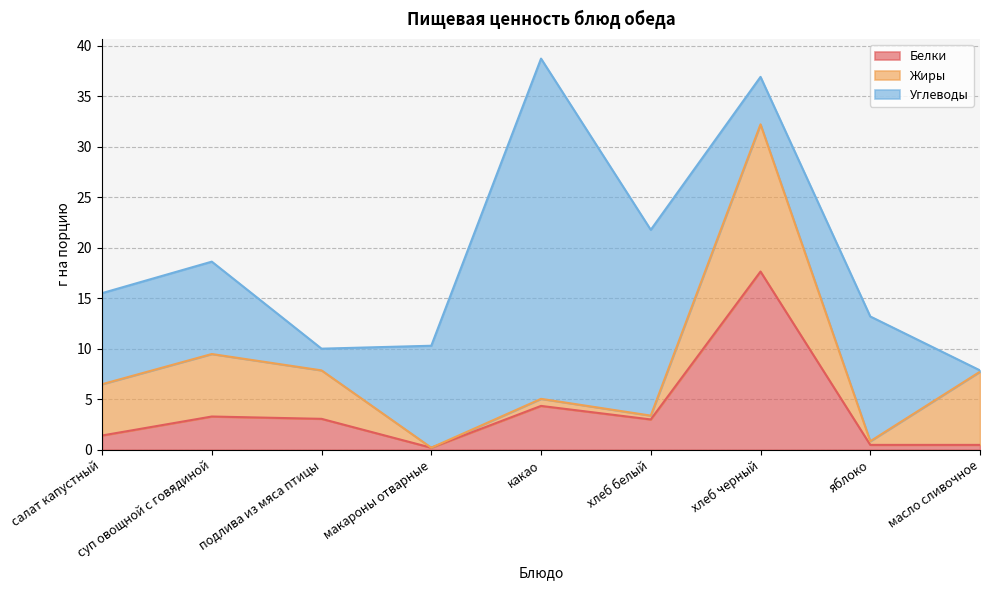

What is the sum of all Белки values?

33.9